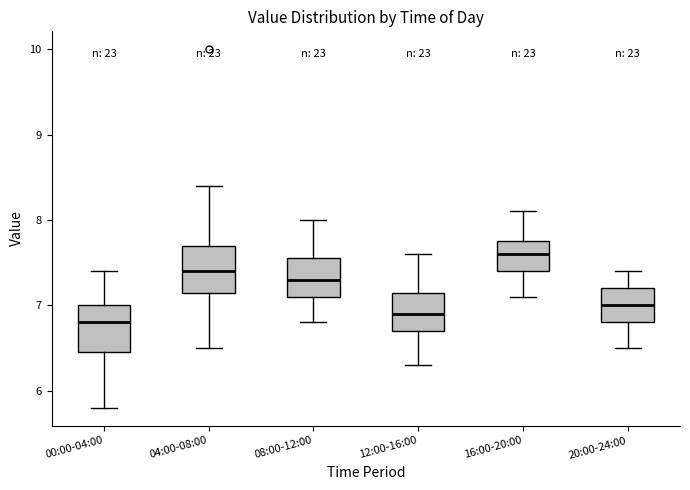

Which box's median line is the lowest?

00:00-04:00